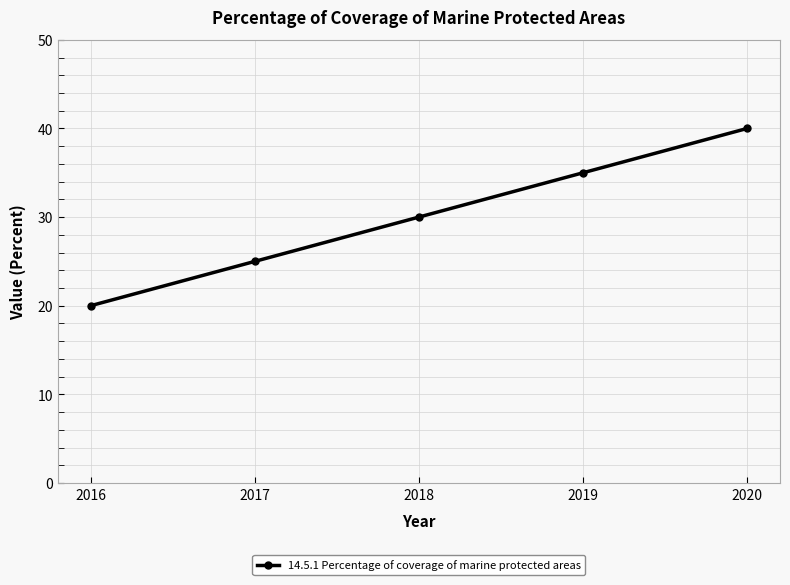

True or false: there are more than 1 points higher than both neighbors.

False